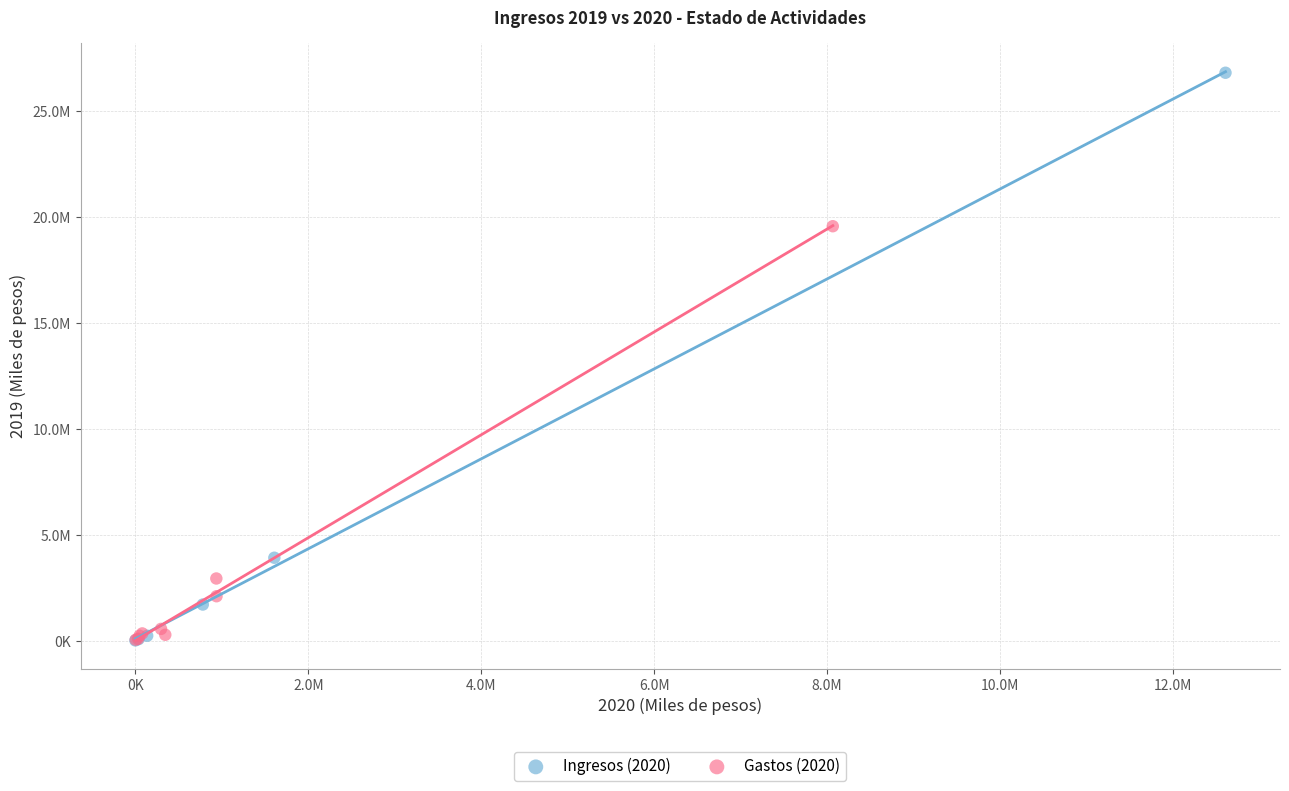

What are all the series names shown in the legend?

Ingresos (2020), Gastos (2020)